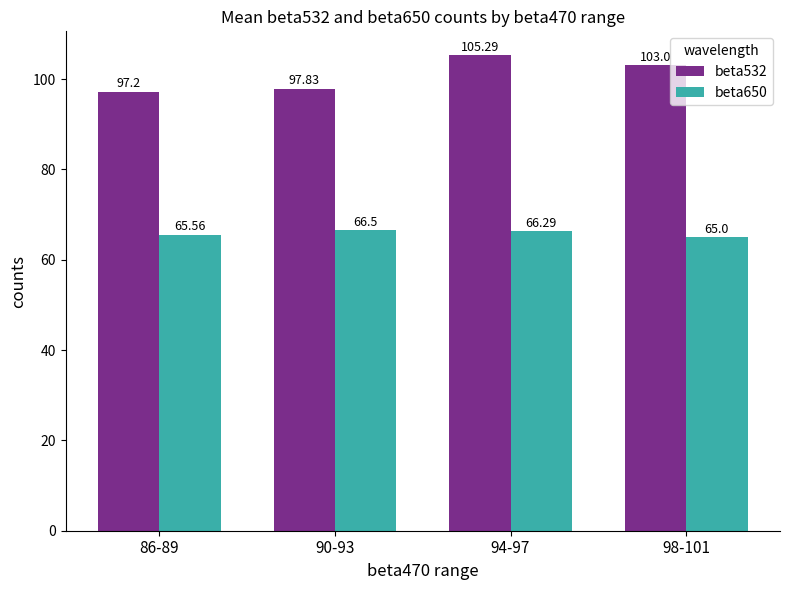

How many groups of bars are there?

4